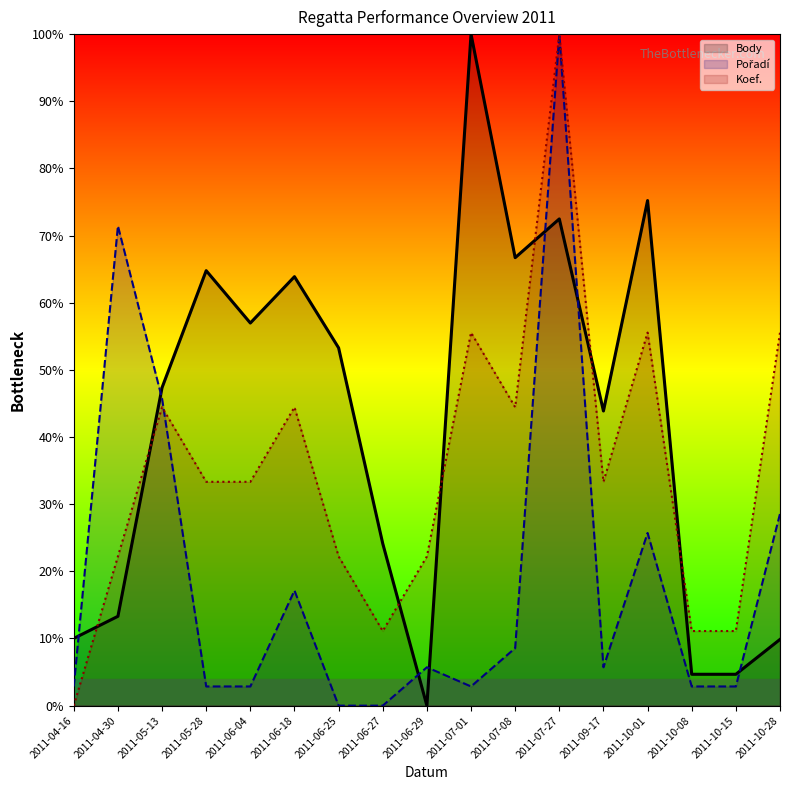

At which label is Koef. closest to 50?

2011-05-13